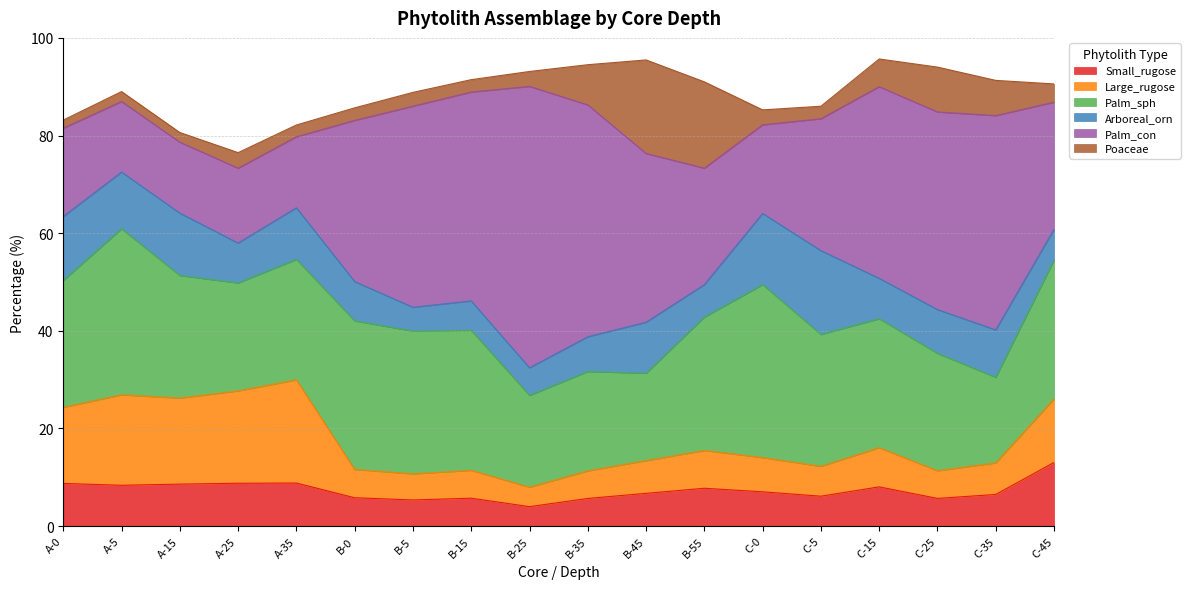

The value of Small_rugose at C-15 is 11.2. True or false?

False